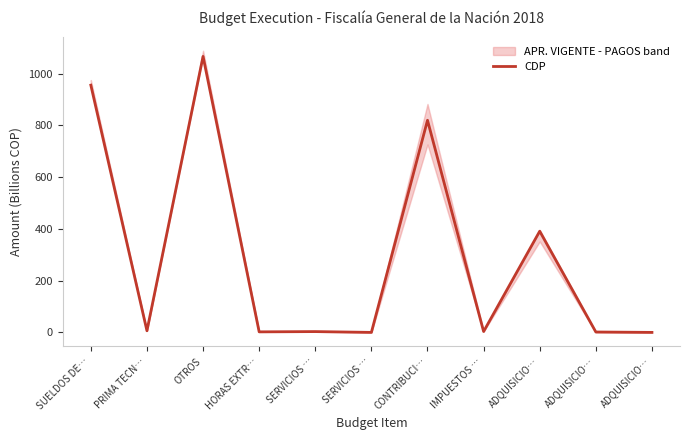

What is the smallest value displayed?

0.2